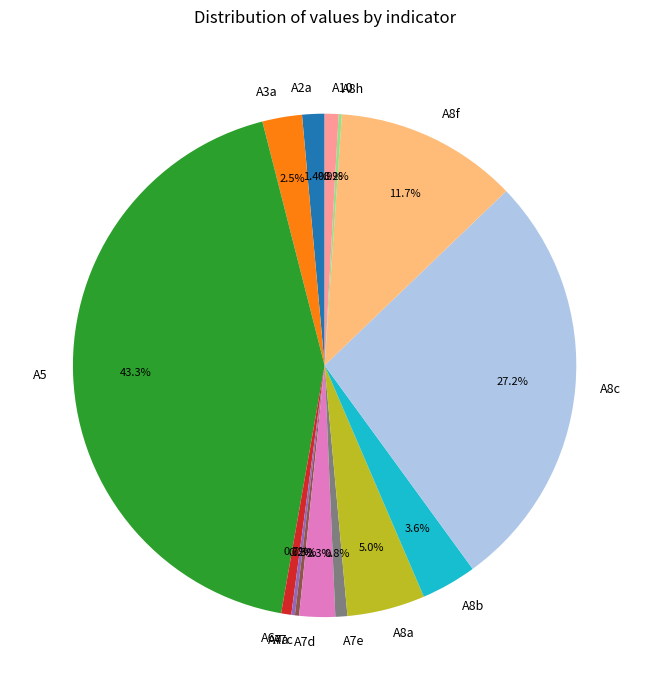

Approximately how many times larger is the value at A8f compared to A5?

0.3